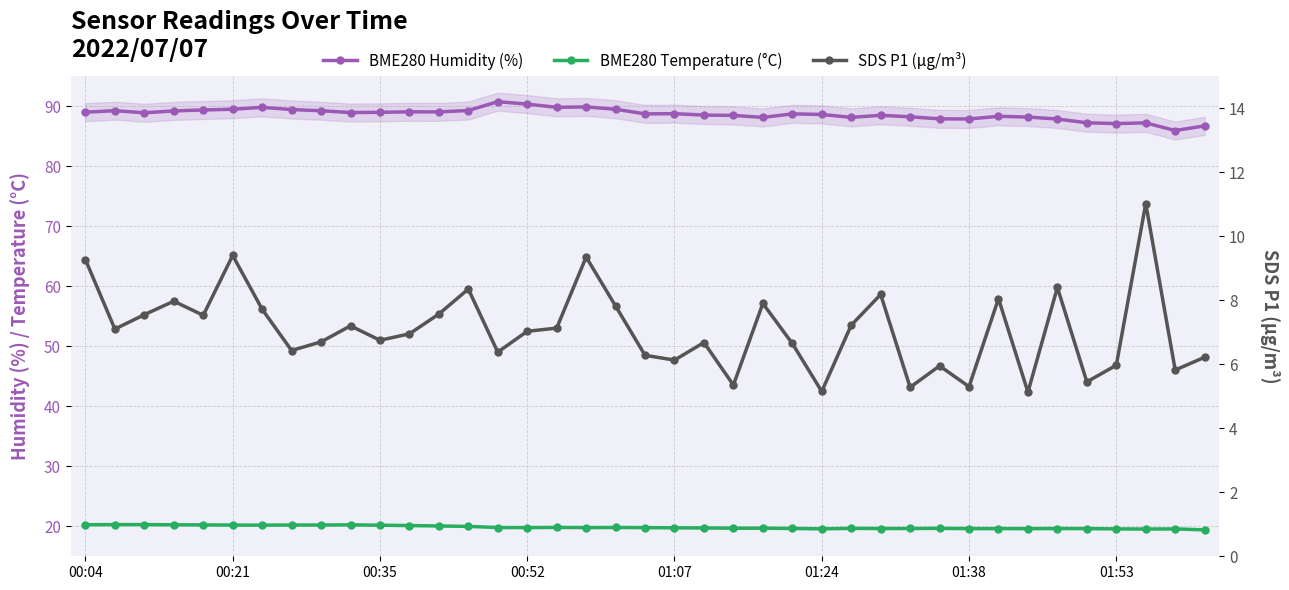

What is the value of the SDS P1 (µg/m³) point at the 16th from the left?

7.0